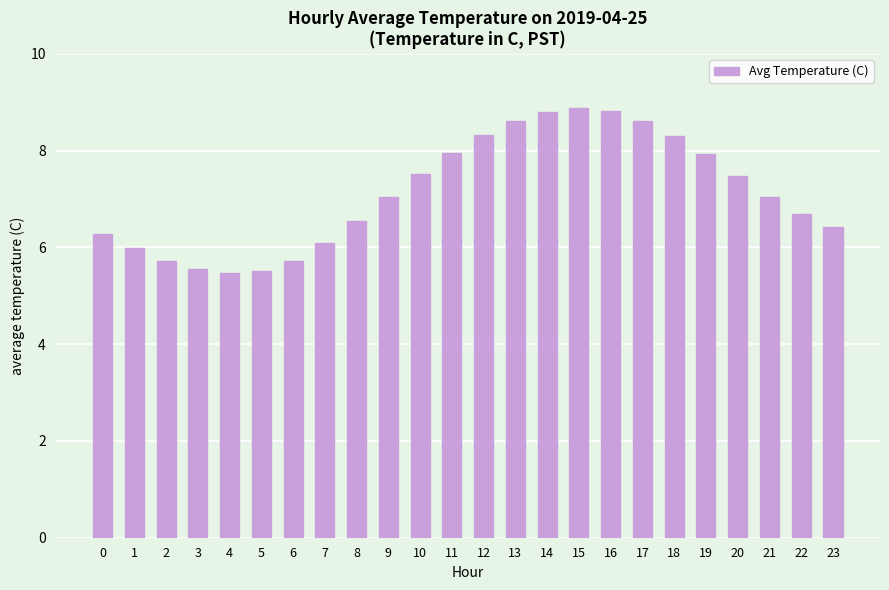

Where does the data first go above 7?

9